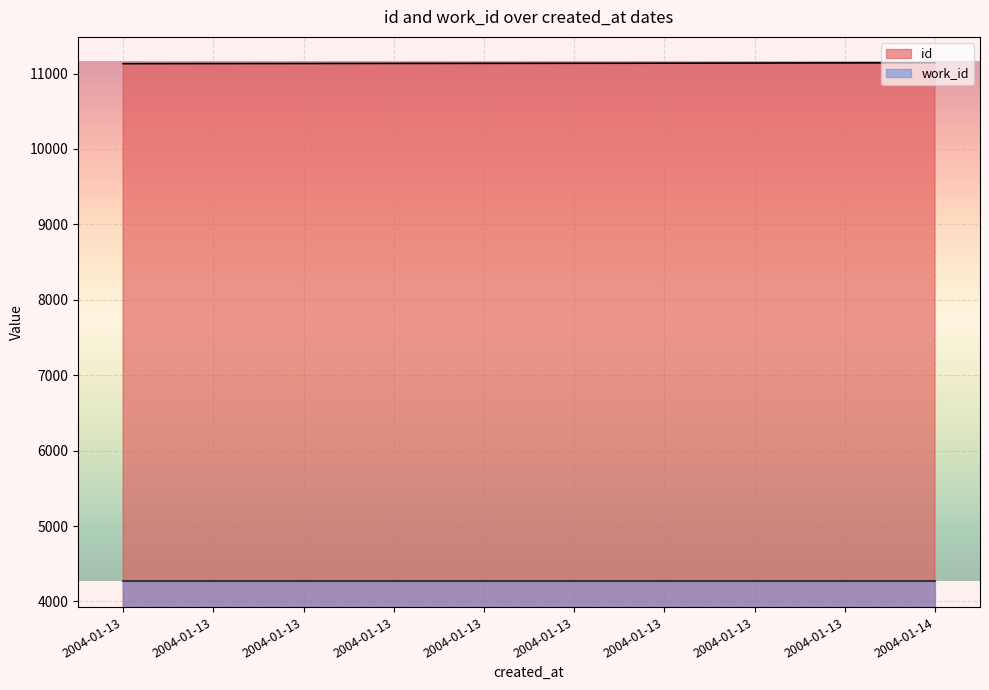

How many categories are shown in the chart?

10